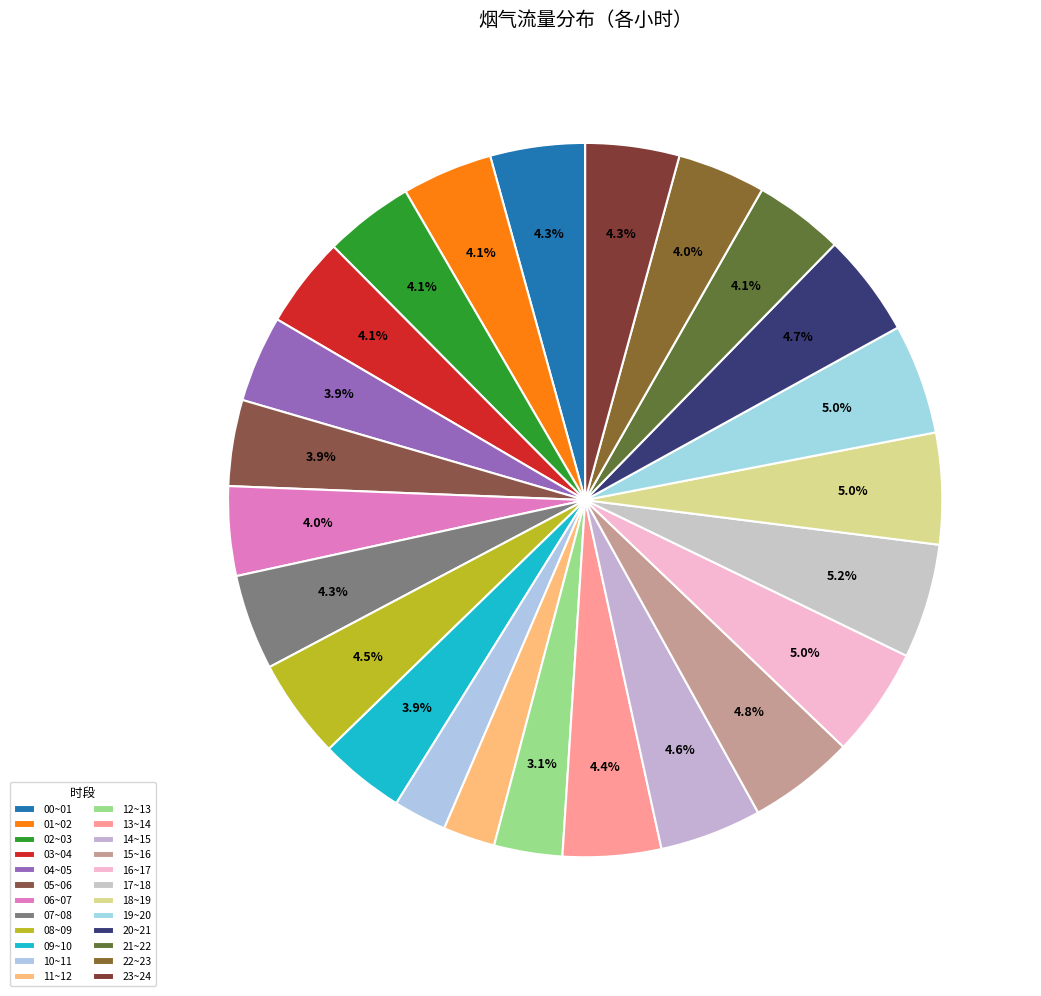

Is the sum of 14~15 and 03~04 greater than half?

No